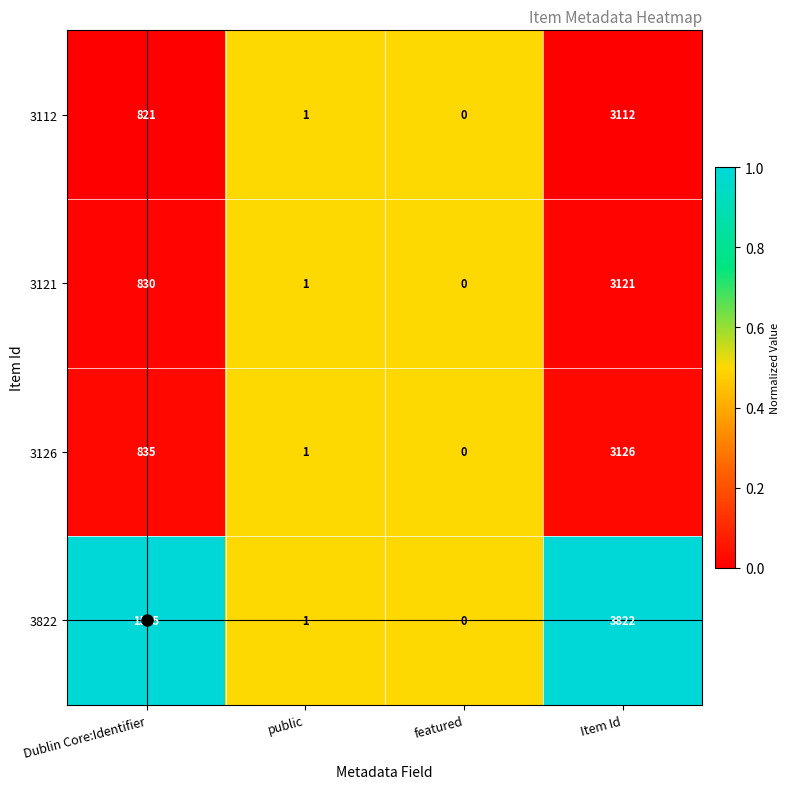

What is the difference between the highest and lowest values at Dublin Core:Identifier?

714